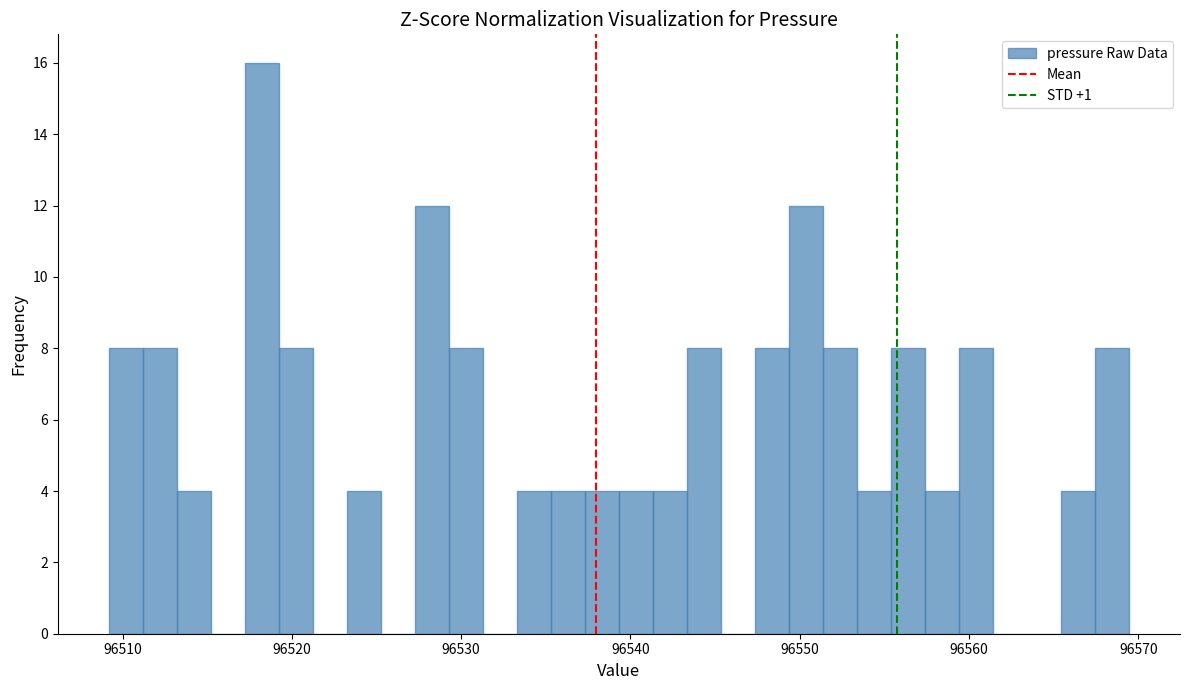

Around what value on the x-axis is the tallest bar? Give the approximate position of its centre, as read against the axis.

96518